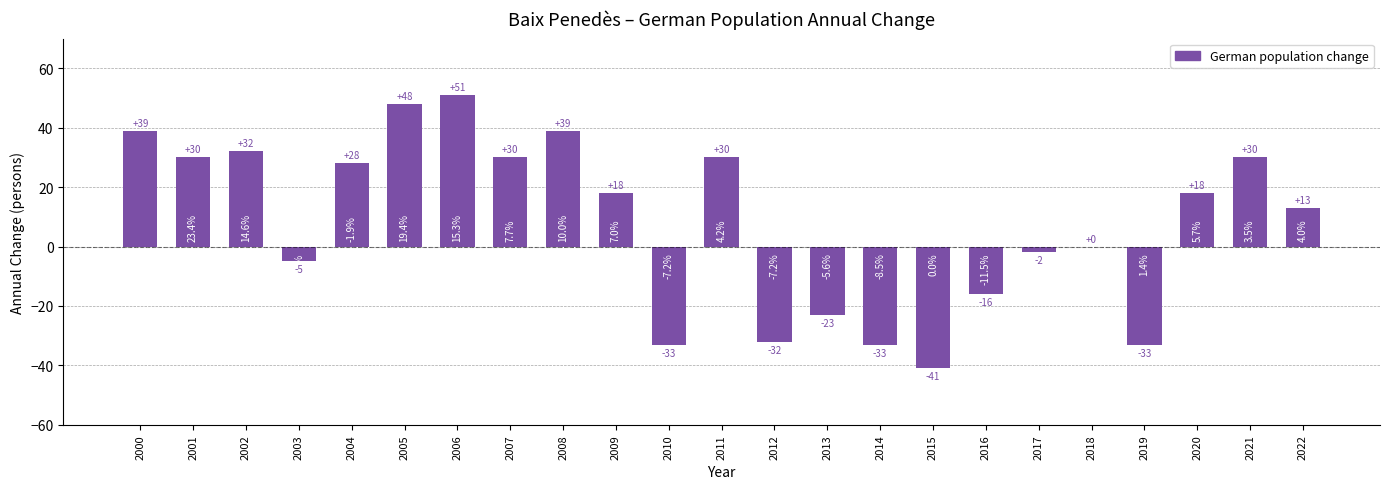

Reading right to left, list all the values displayed in this chart.

2022=13	2021=30	2020=18	2019=-33	2018=0	2017=-2	2016=-16	2015=-41	2014=-33	2013=-23	2012=-32	2011=30	2010=-33	2009=18	2008=39	2007=30	2006=51	2005=48	2004=28	2003=-5	2002=32	2001=30	2000=39